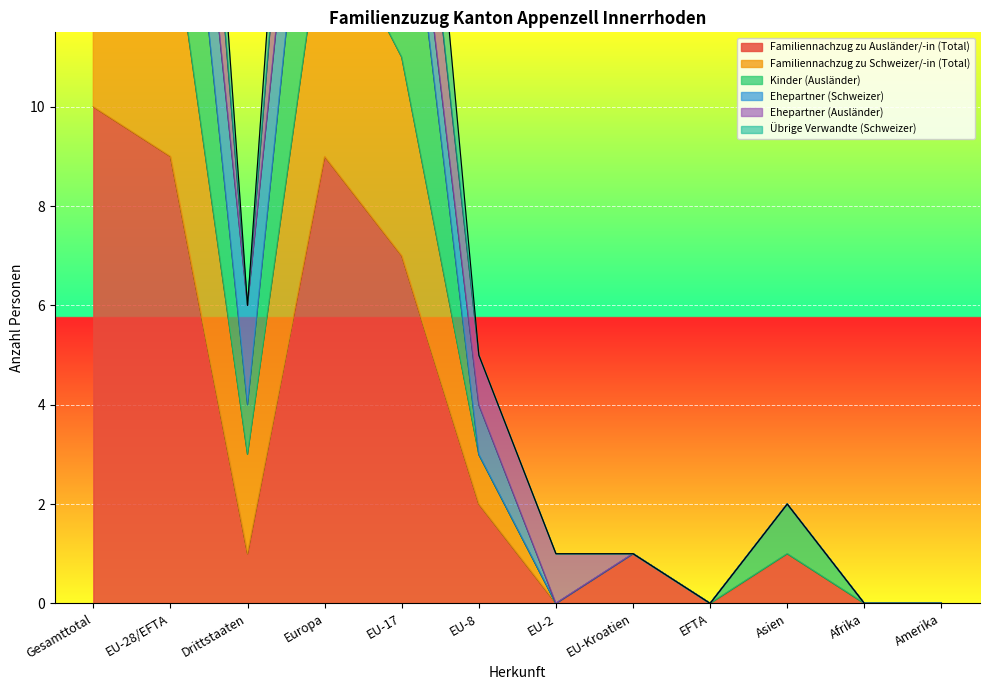

Where is Kinder (Ausländer) nearest to the value 11?

EU-17